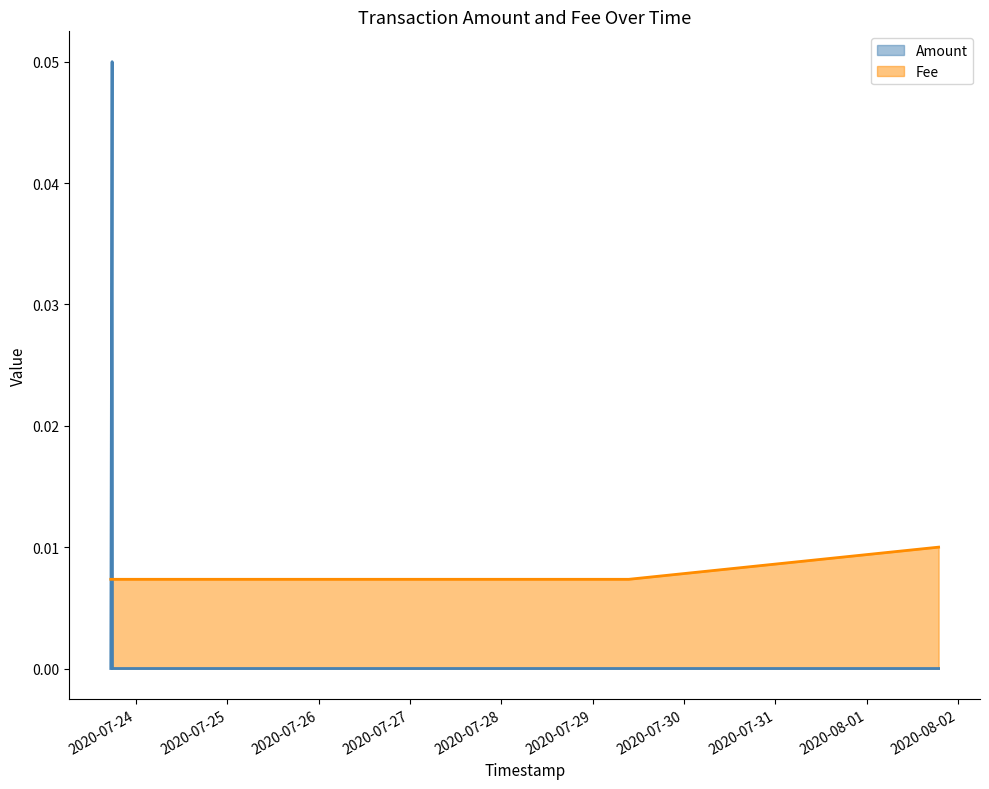

Is it true that Amount equals 0.0 at 2020-07-23 17:51:57?

True